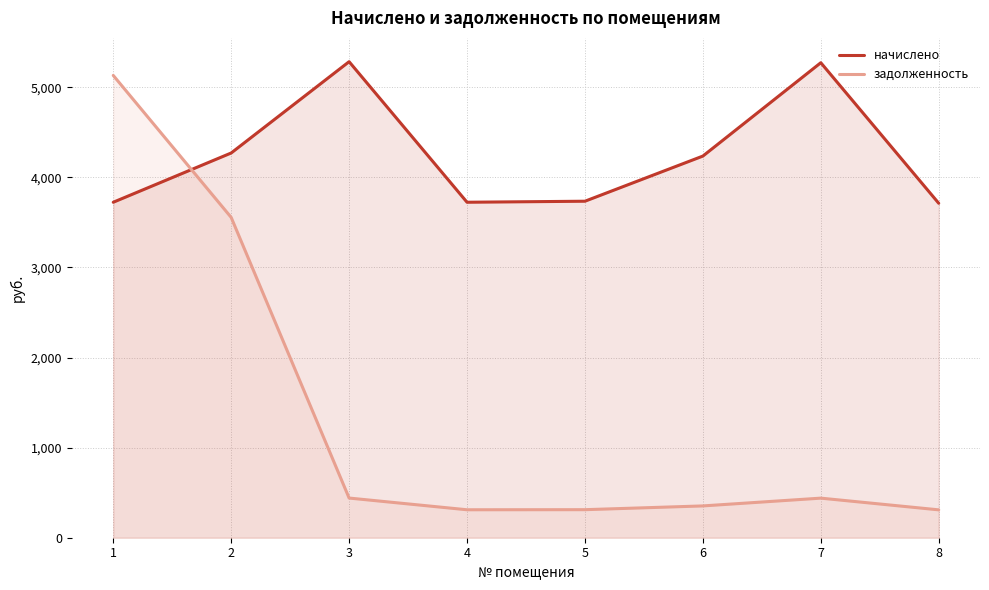

Rank the series by their maximum value, from lowest to highest.

задолженность, начислено